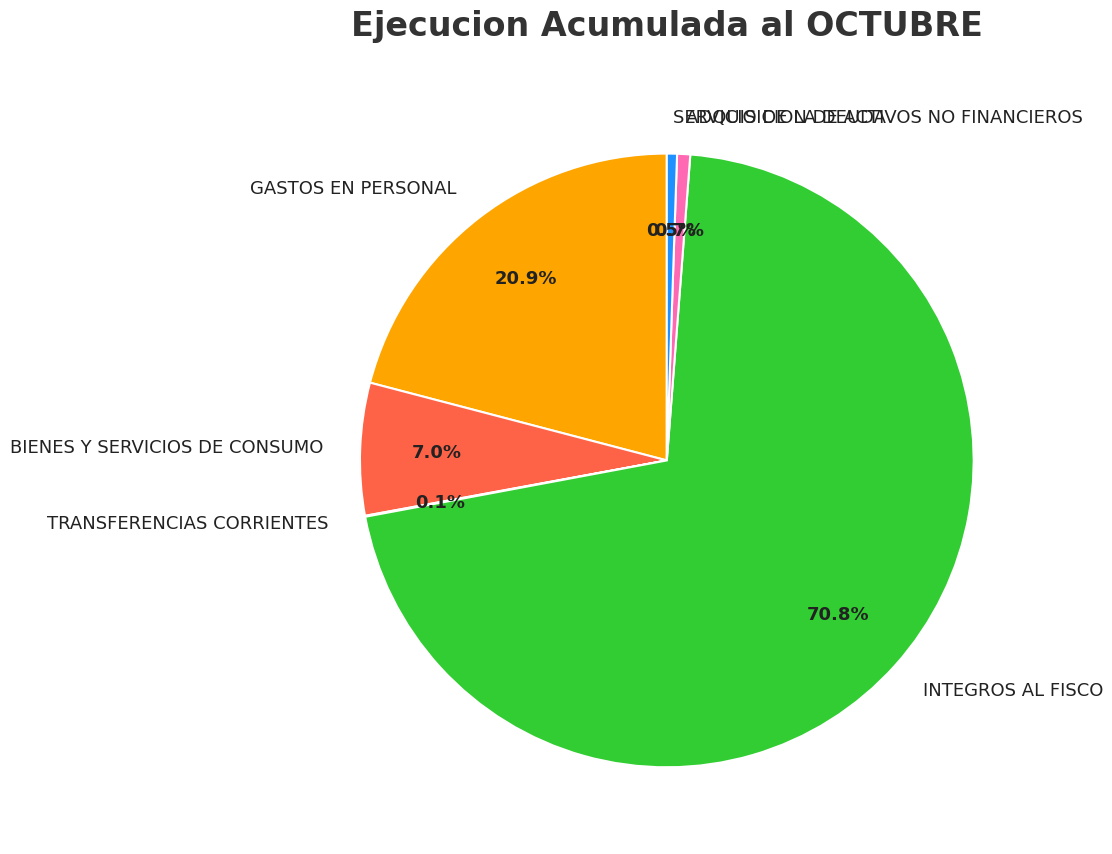

What portion of the pie excludes GASTOS EN PERSONAL?

79.1%